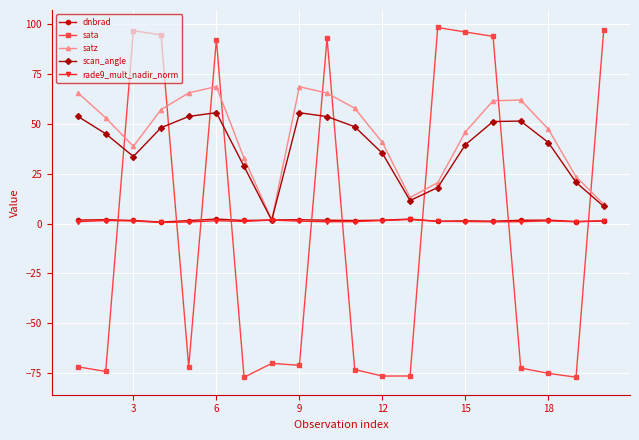

What is the sum of all satz values?

898.8